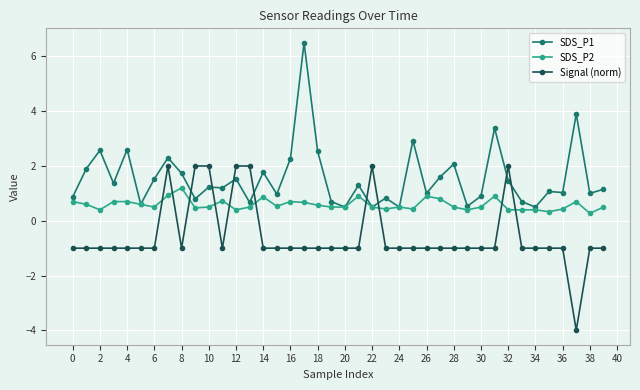

True or false: Signal (norm) has more than 1 interior local peaks.

True